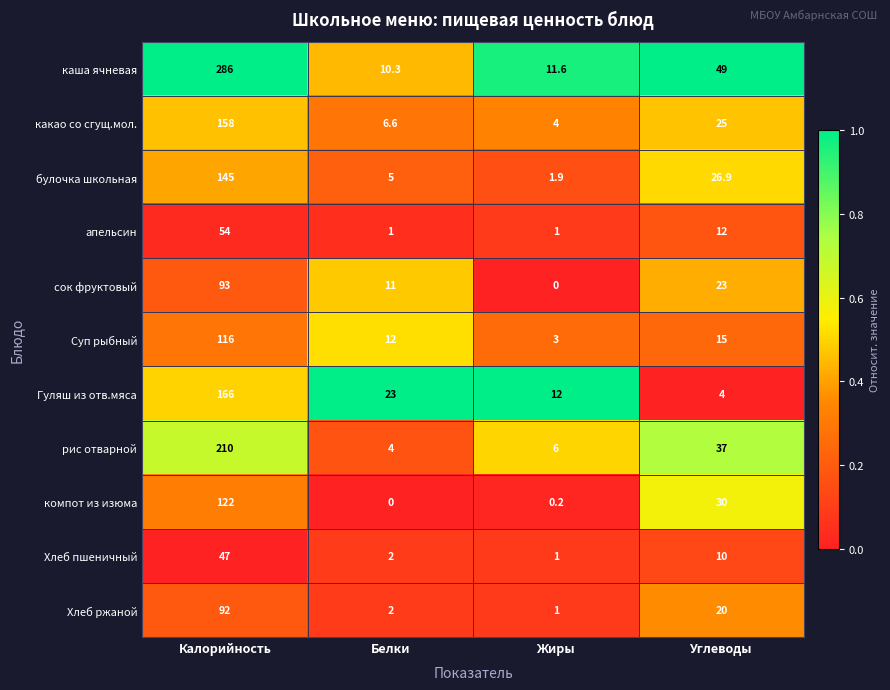

What is the total value across all series at Жиры?

41.7